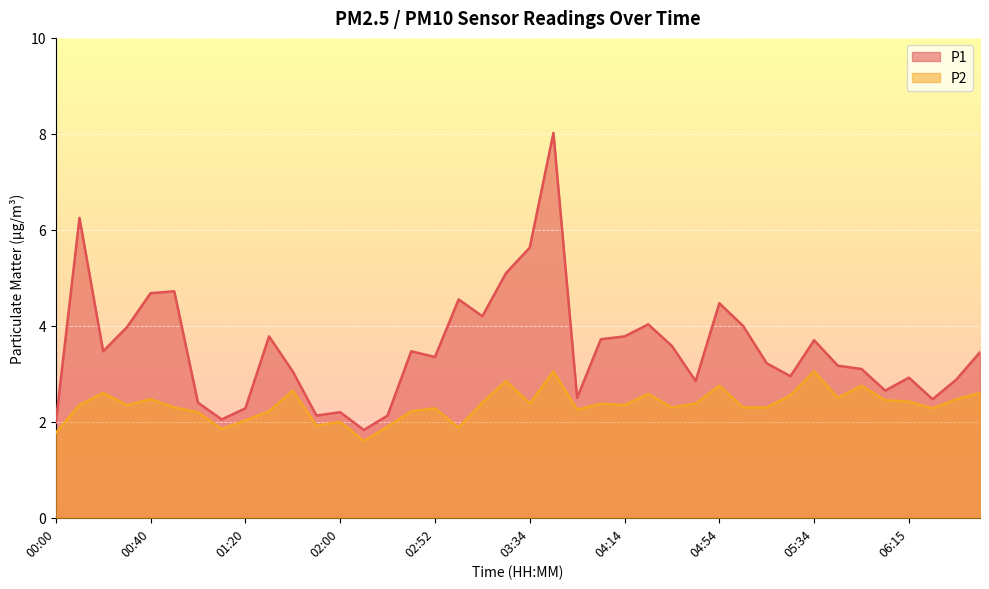

Reading left to right, what are all the values shown in this chart?

P1: 2.0	6.2	3.5	4.0	4.7	4.7	2.4	2.0	2.3	3.8	3.0	2.1	2.2	1.8	2.1	3.5	3.4	4.5	4.2	5.1	5.6	8.0	2.5	3.7	3.8	4.0	3.6	2.9	4.5	4.0	3.2	3.0	3.7	3.2	3.1	2.6	2.9	2.5	2.9	3.5
P2: 1.8	2.4	2.6	2.4	2.5	2.3	2.2	1.9	2.0	2.2	2.6	1.9	2.0	1.6	1.9	2.2	2.3	1.9	2.4	2.9	2.4	3.0	2.2	2.4	2.4	2.6	2.3	2.4	2.8	2.3	2.3	2.5	3.0	2.5	2.8	2.5	2.4	2.3	2.5	2.6